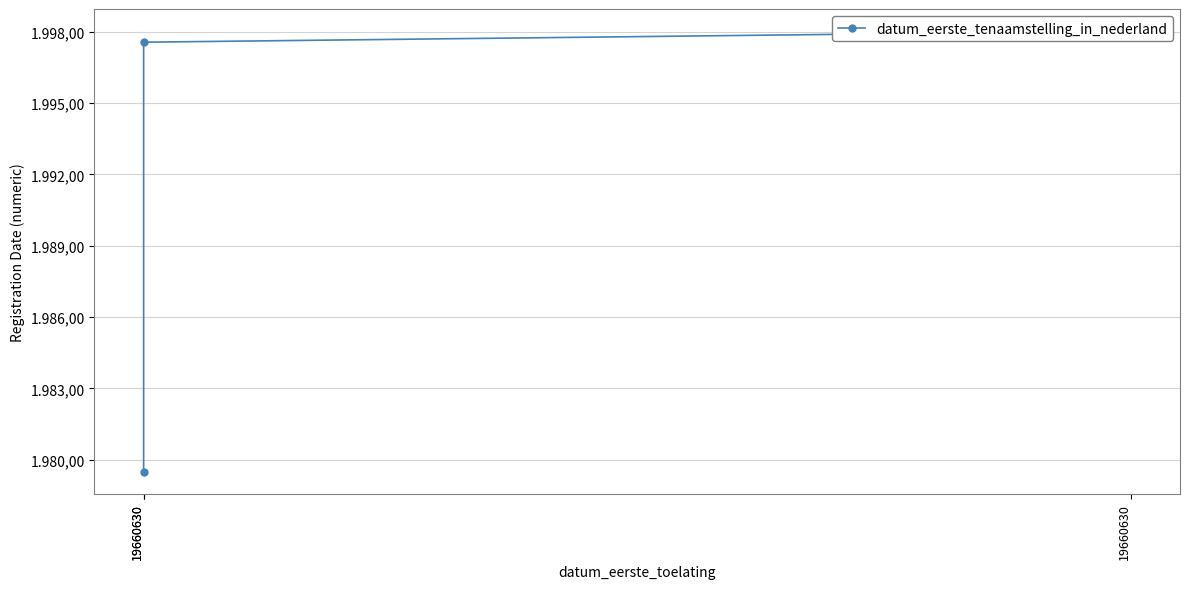

Approximately how many times larger is the value at 19660630 compared to 19660630?

1.0